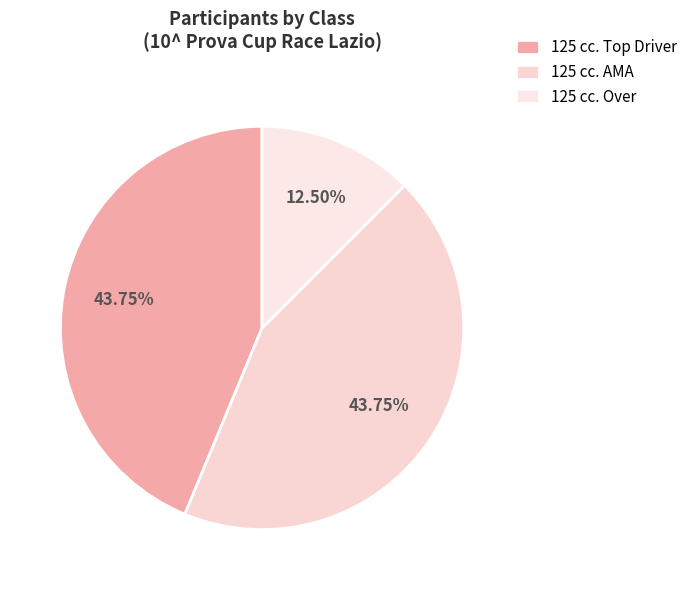

To the nearest percent, what is the difference between the largest and smallest slice percentages?

31%